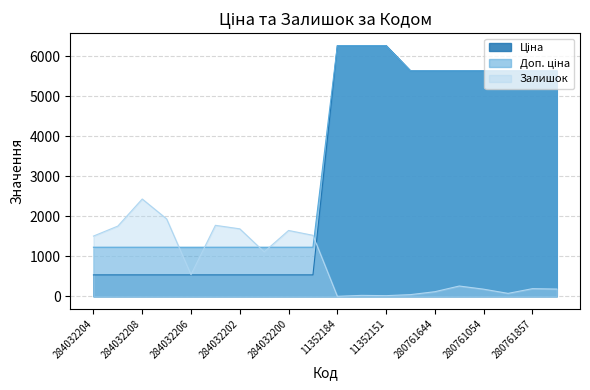

Which category has the highest value in the Ціна series?

11352184